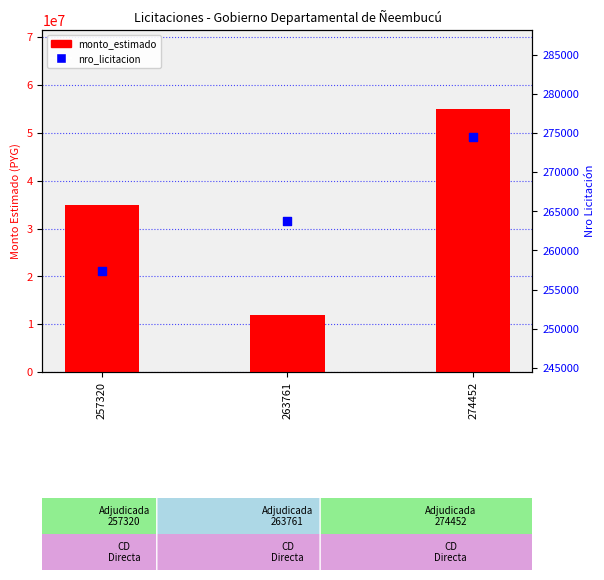

At how many categories does at least one series exceed 7589208?

3